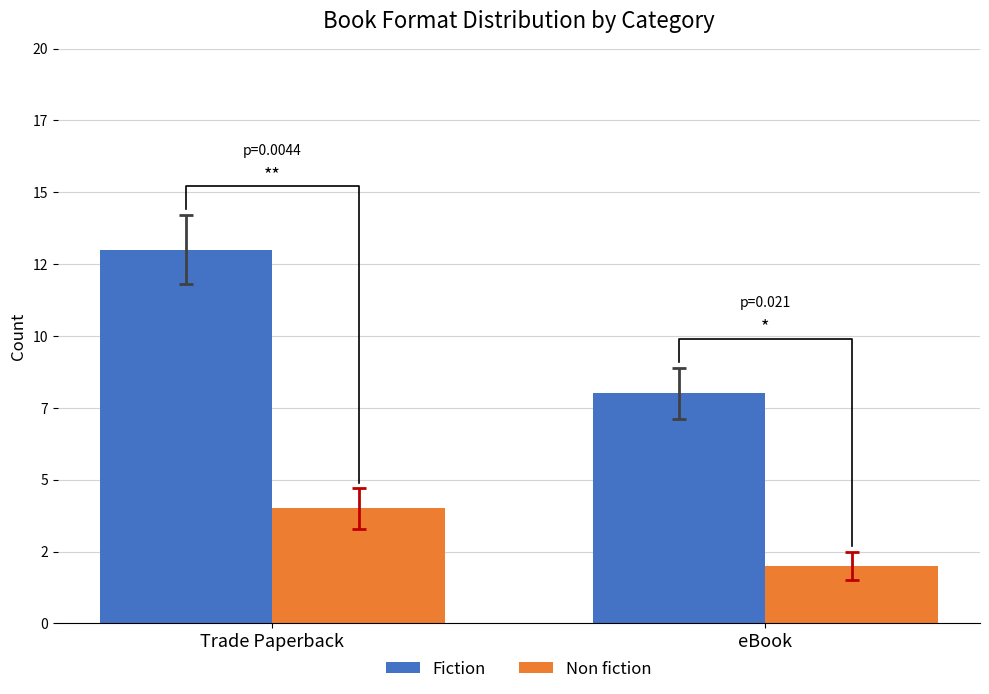

Rank the series by their maximum value, from highest to lowest.

Fiction, Non fiction